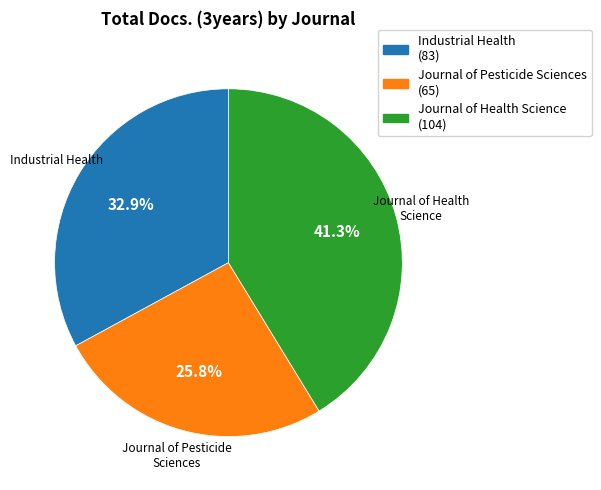

To the nearest percent, what is the difference between the Journal of Pesticide Sciences and Industrial Health slice percentages?

7%